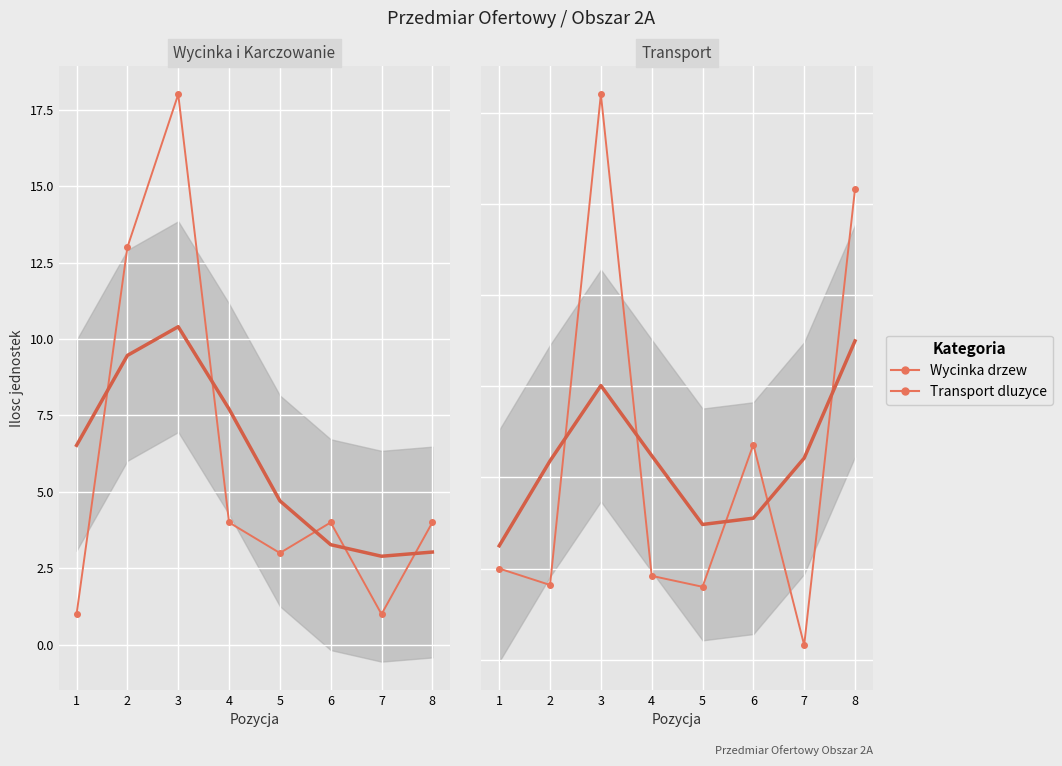

At how many categories does at least one series exceed 8?

2